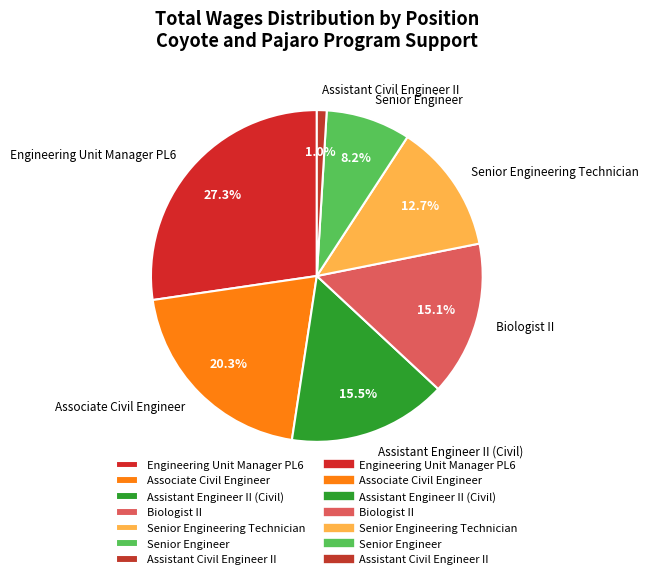

To the nearest percent, what is the average slice percentage?

14%